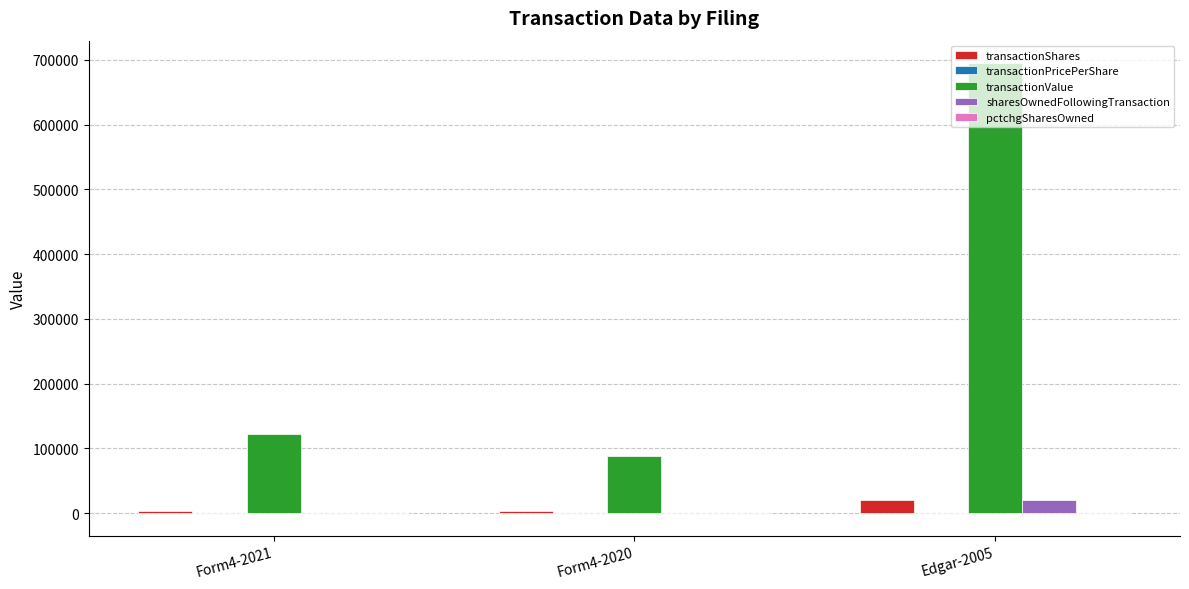

What is the spread (max minus min) of values at Form4-2020?

88326.0